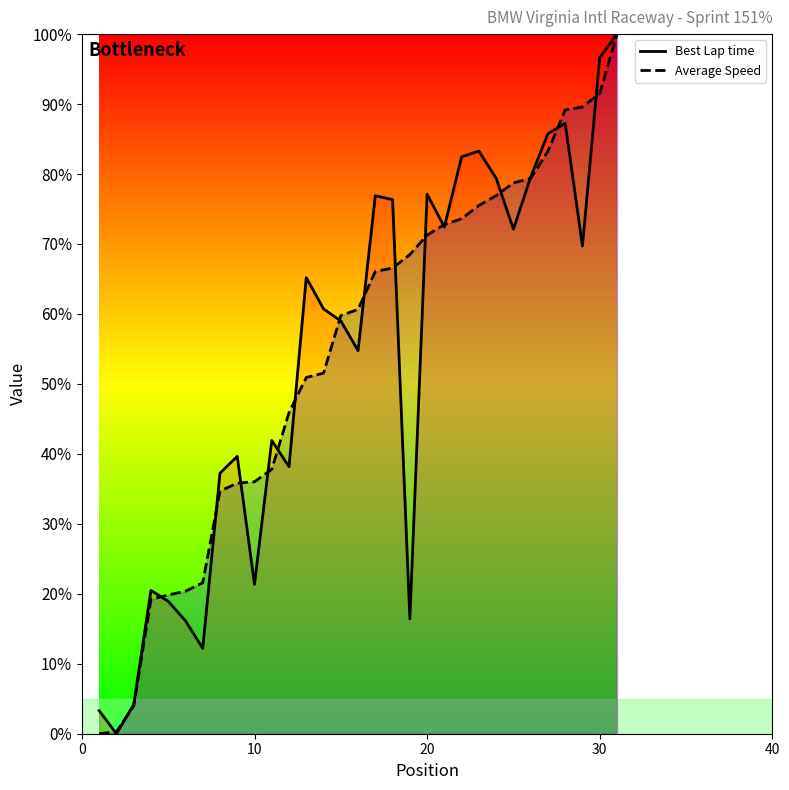

What is the highest value of the Average Speed series?

100.0